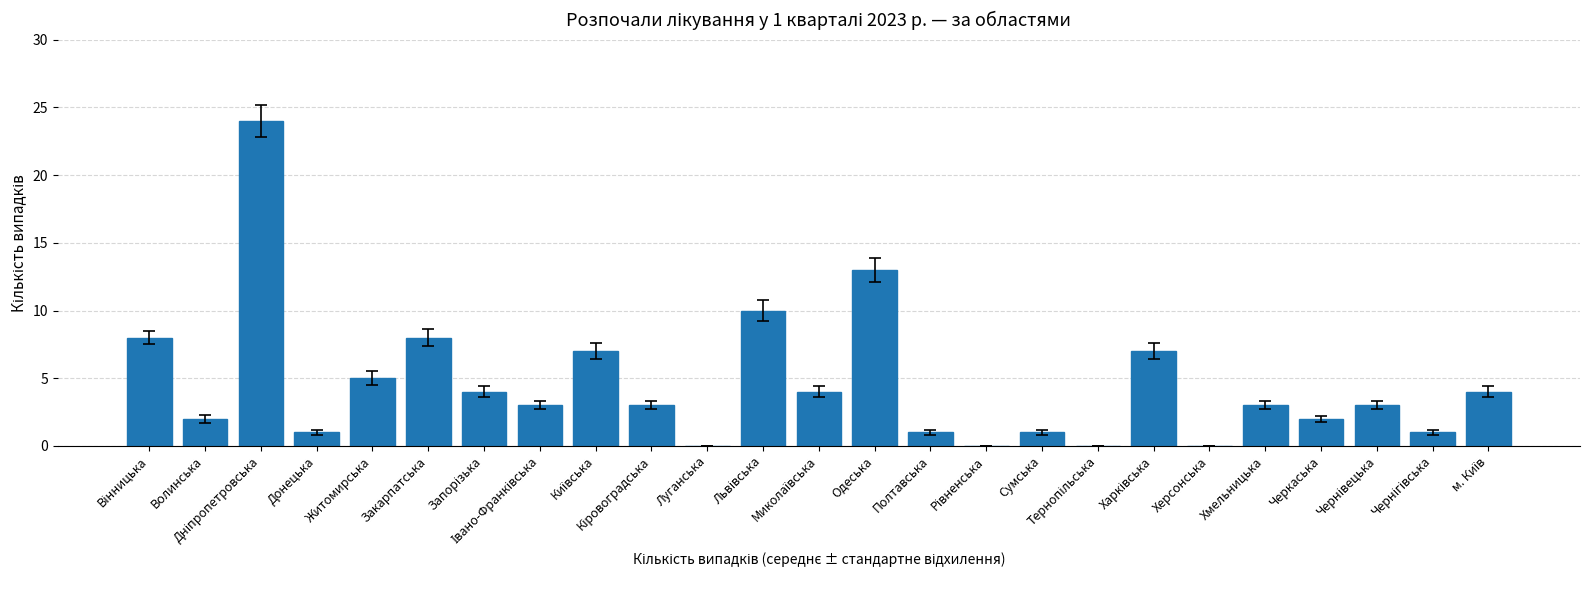

What is the sum of all values?

114